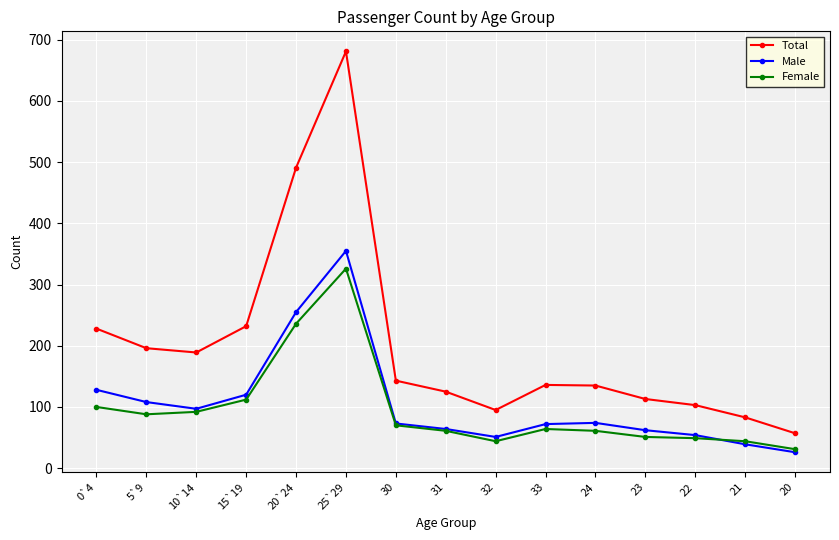

At which category does Total reach its first local peak?

25`29